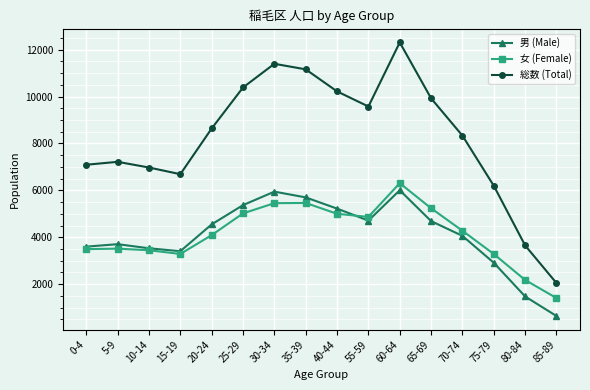

Rank the series at 80-84 from highest to lowest value.

総数 (Total), 女 (Female), 男 (Male)